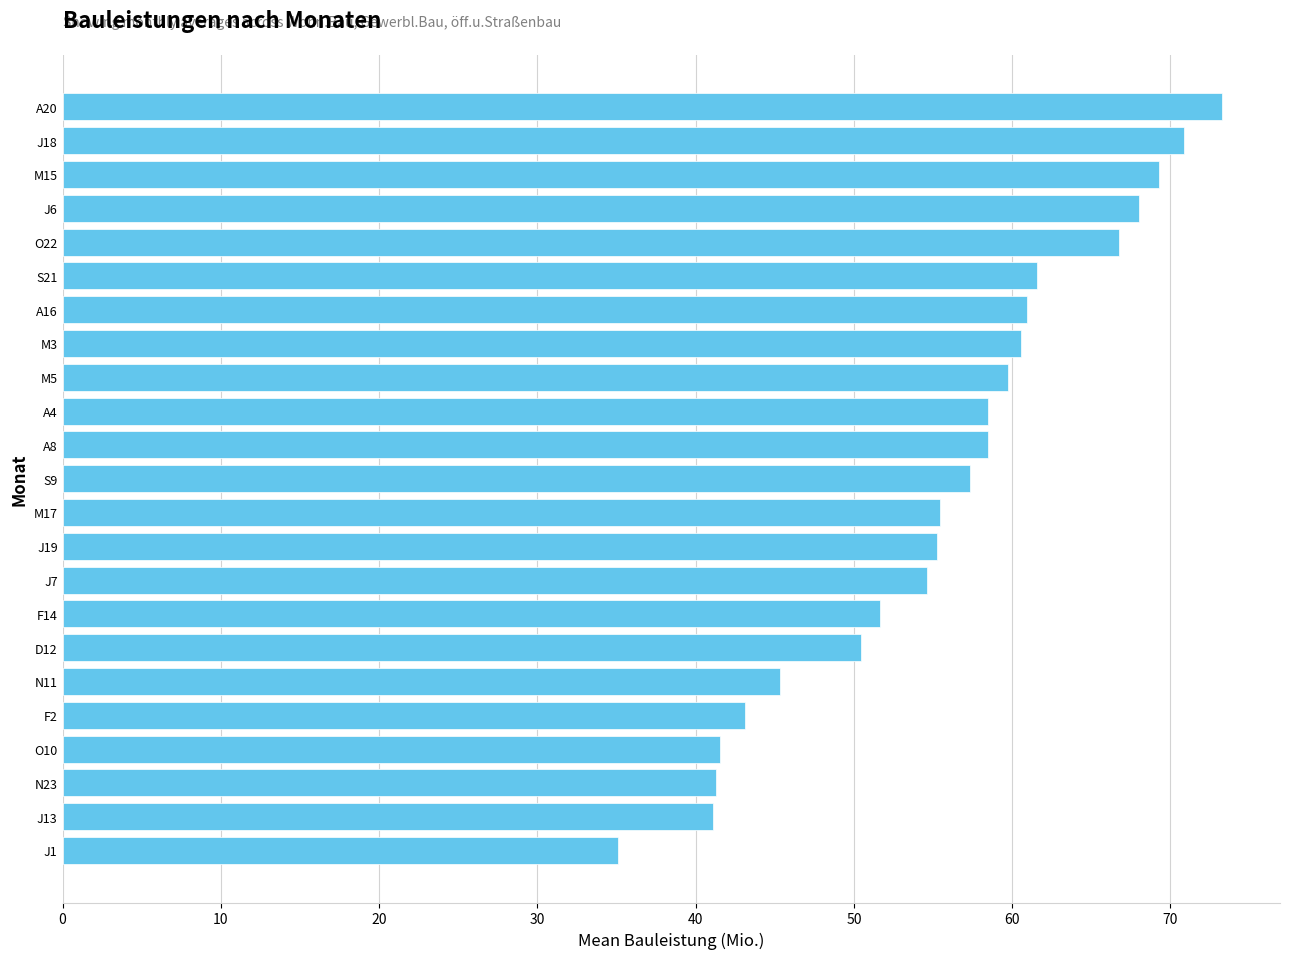

Approximately how many times larger is the value at J6 compared to D12?

1.3